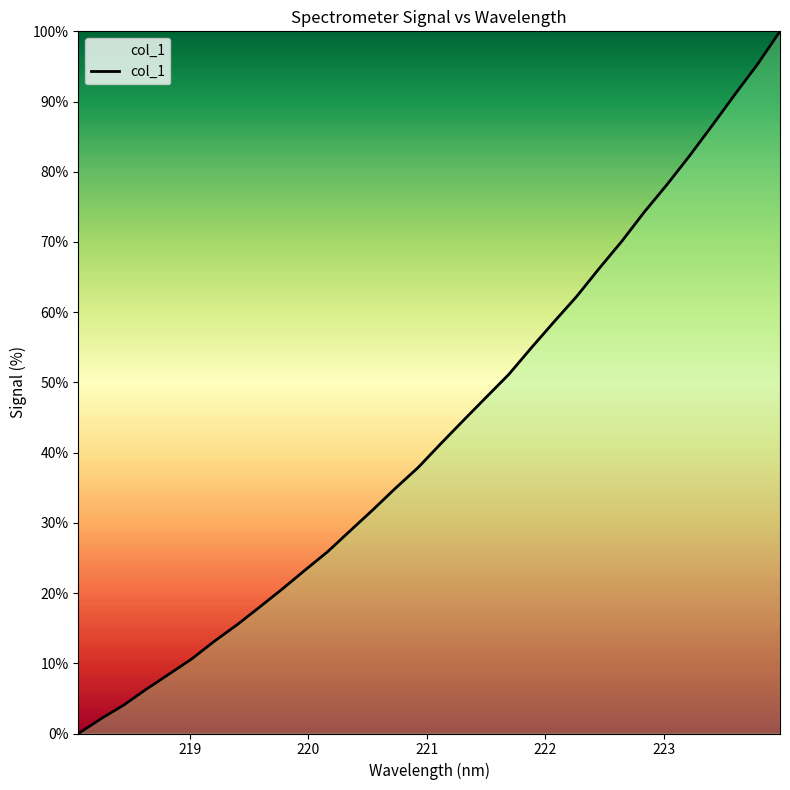

What is the difference between the maximum and minimum values?

100.0